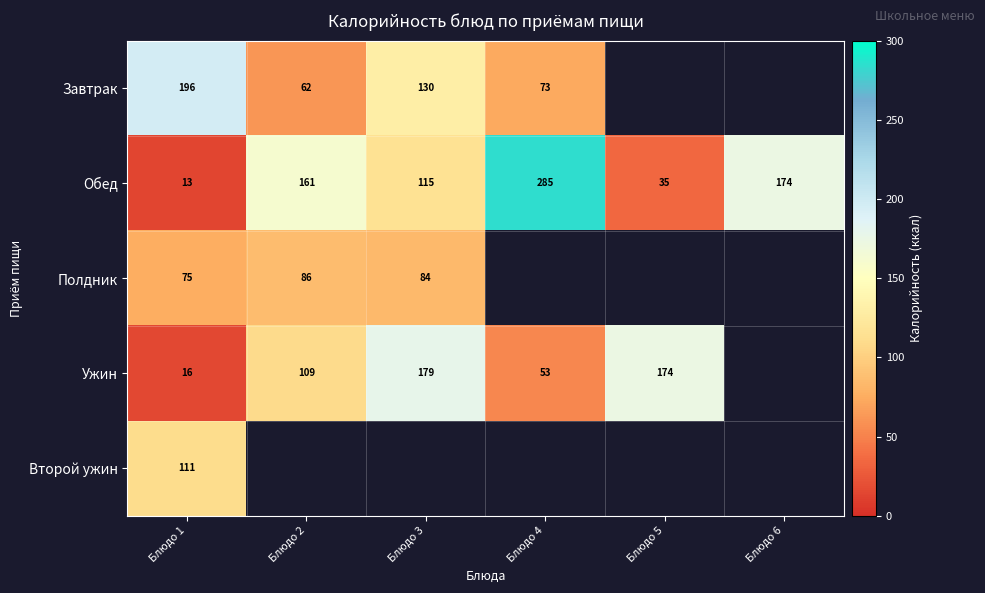

What is the difference between the Обед values at Блюдо 3 and Блюдо 1?

102